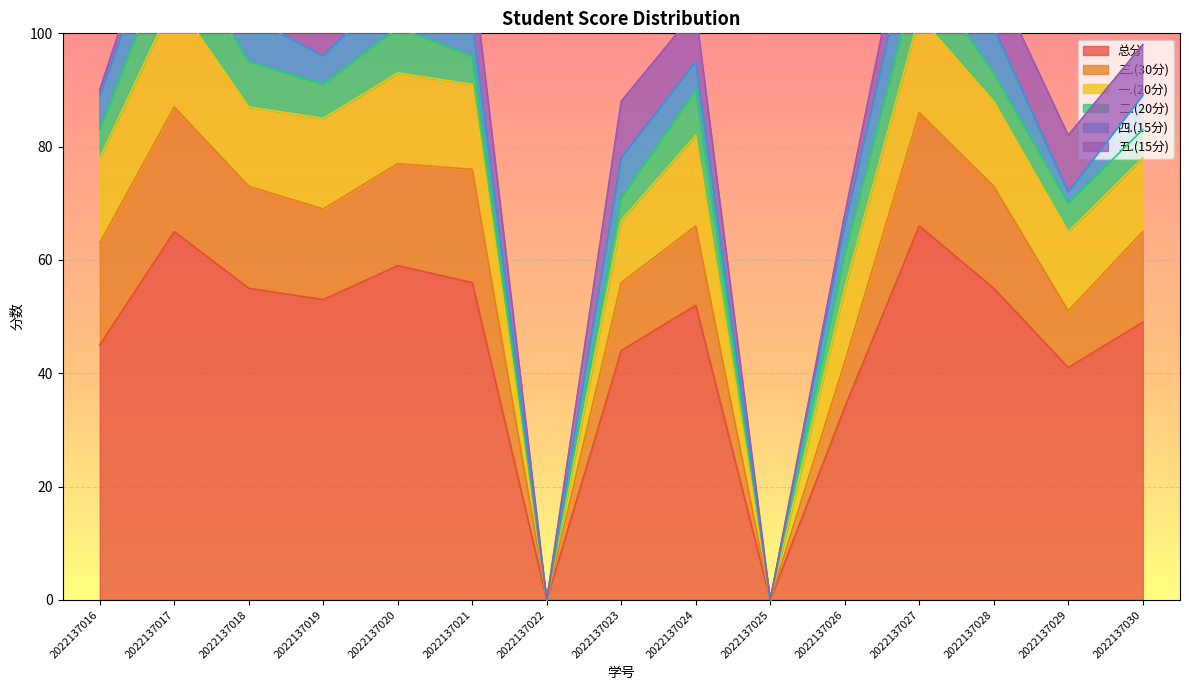

The 总分 series shows 0 at 2022137025. True or false?

True